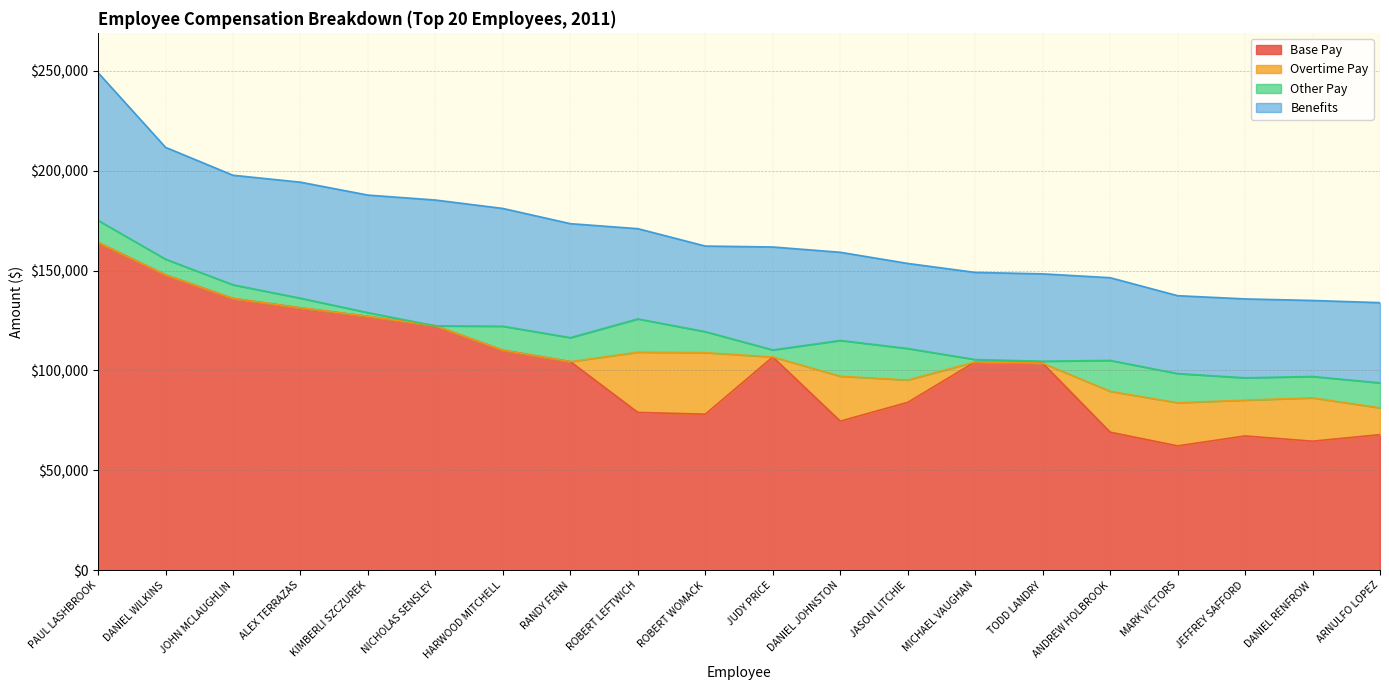

Which series has the largest range (max minus min)?

Base Pay